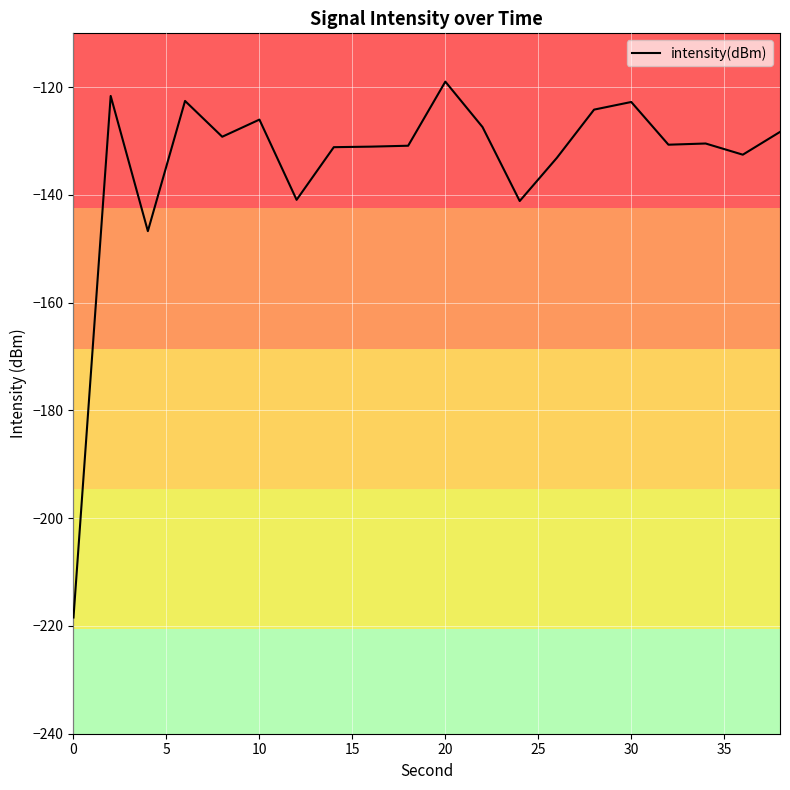

Count the number of values greater than -130.

9